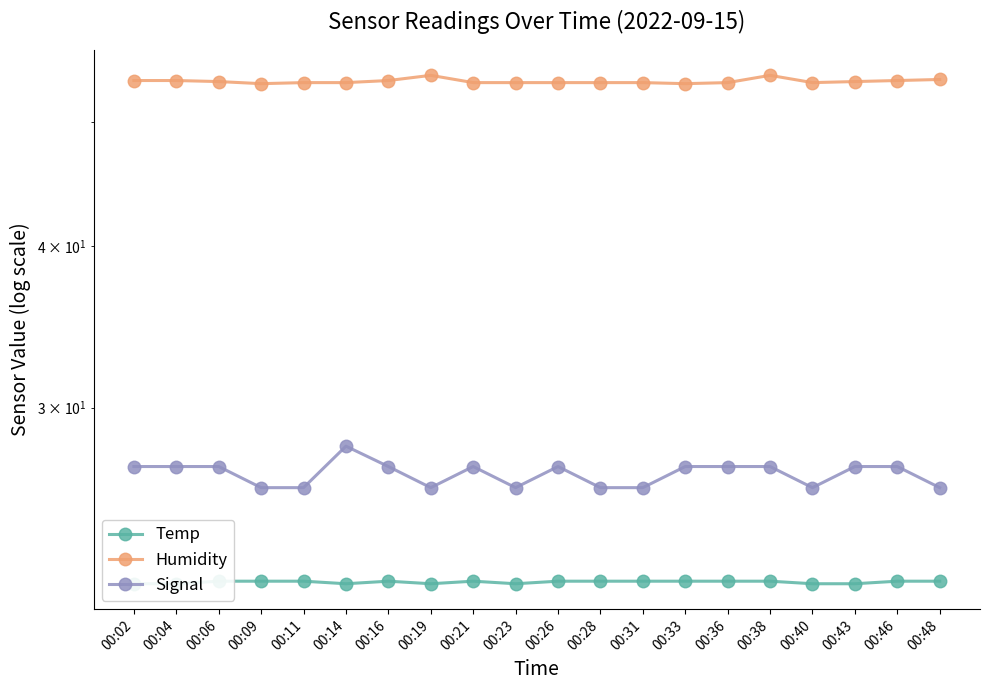

What is the difference between the highest and lowest values at 00:40?

31.7